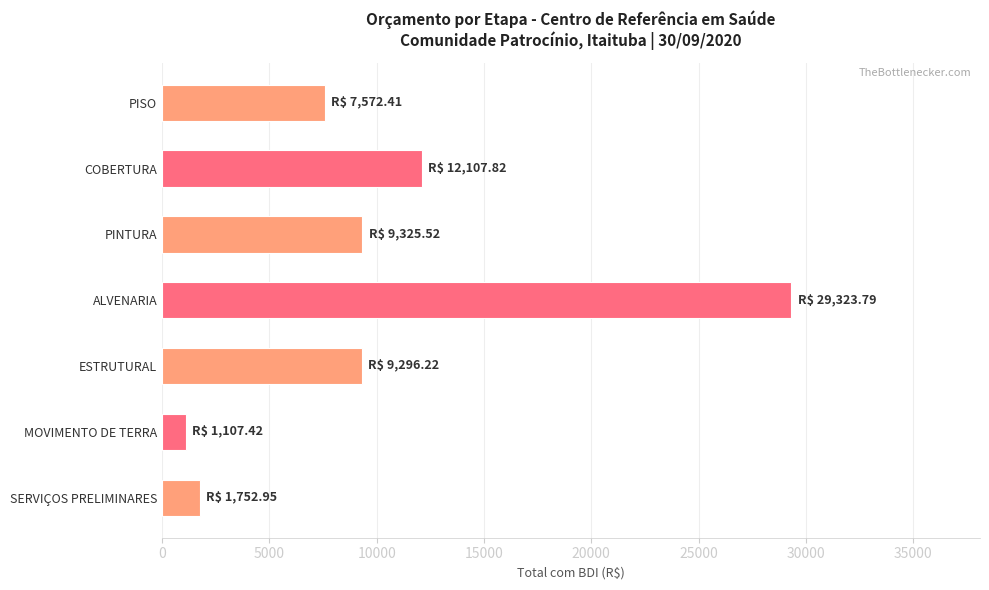

What is the ratio of the value at COBERTURA to the value at SERVIÇOS PRELIMINARES?

6.9